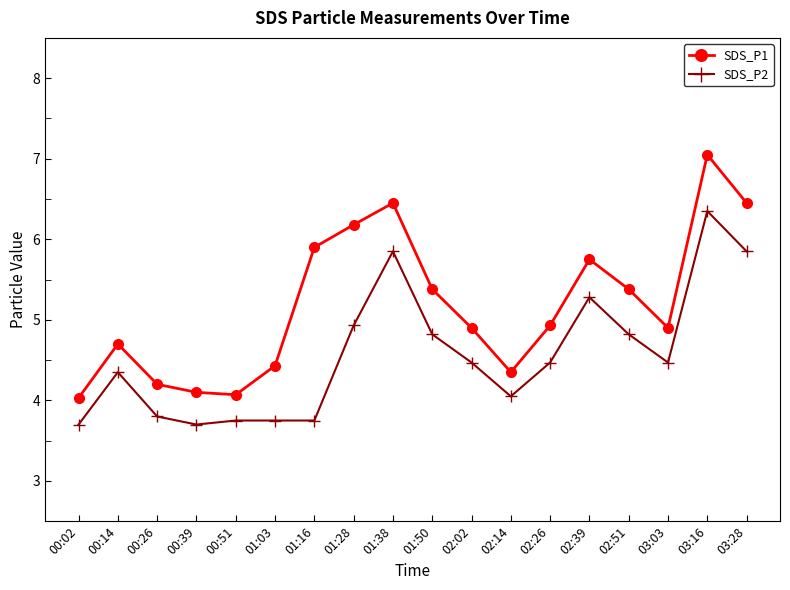

What is the smallest value displayed?

3.7